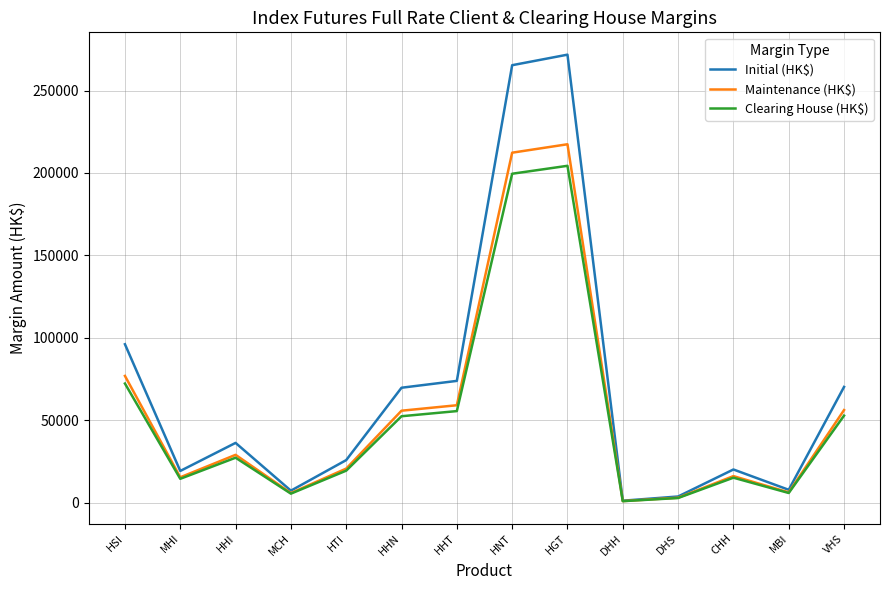

What is the difference between the maximum and minimum values in the Clearing House (HK$) series?

203460